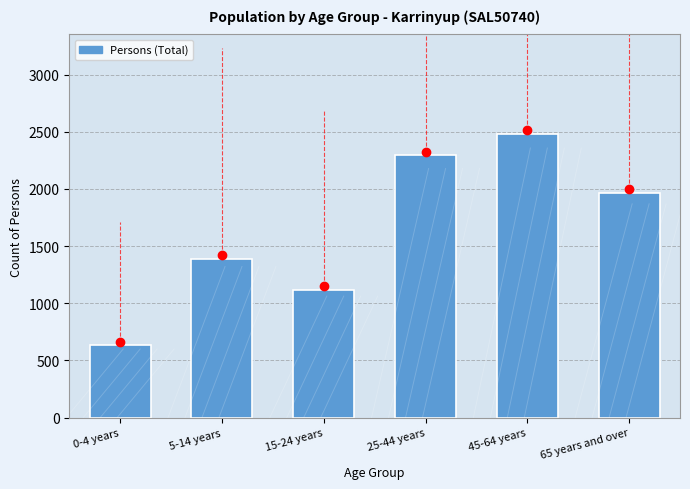

Reading left to right, transcribe all the data shown in this chart.

632	1391	1119	2293	2482	1968